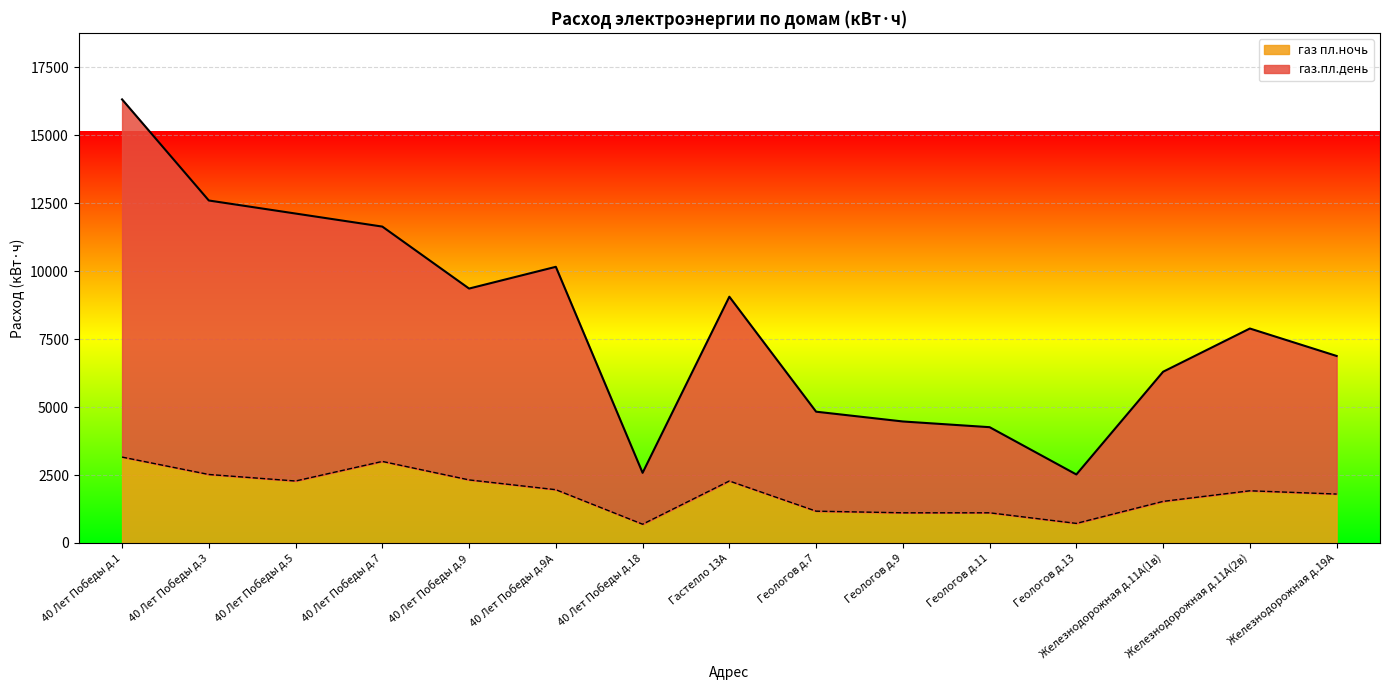

Is the value of газ пл.ночь at Железнодорожная д.11А(2в) greater than the value of газ.пл.день at Геологов д.9?

No